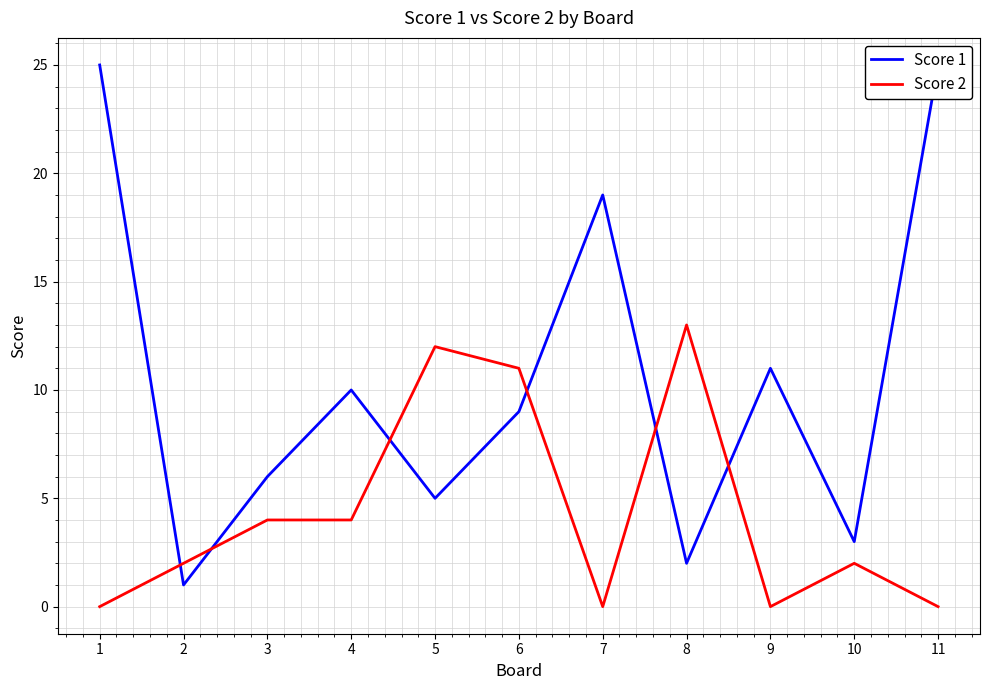

Does the chart have visible grid lines?

Yes